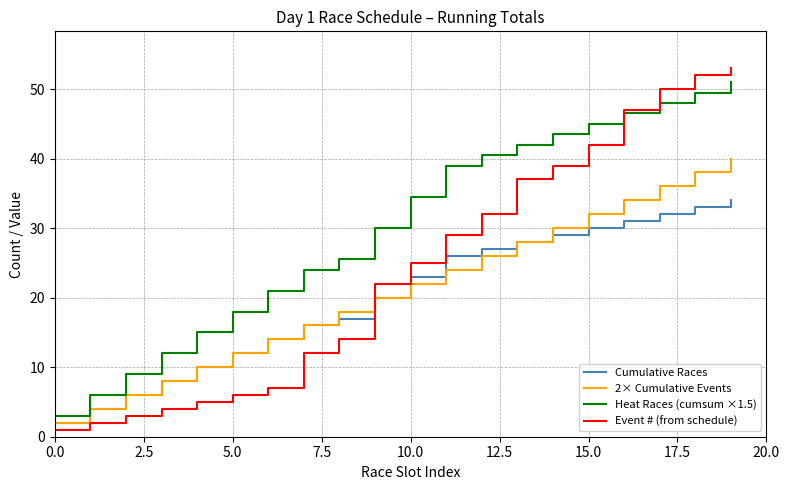

Reading left to right, what are all the values shown in this chart?

Cumulative Races: 2.0	4.0	6.0	8.0	10.0	12.0	14.0	16.0	17.0	20.0	23.0	26.0	27.0	28.0	29.0	30.0	31.0	32.0	33.0	34.0
2× Cumulative Events: 2.0	4.0	6.0	8.0	10.0	12.0	14.0	16.0	18.0	20.0	22.0	24.0	26.0	28.0	30.0	32.0	34.0	36.0	38.0	40.0
Heat Races (cumsum ×1.5): 3.0	6.0	9.0	12.0	15.0	18.0	21.0	24.0	25.5	30.0	34.5	39.0	40.5	42.0	43.5	45.0	46.5	48.0	49.5	51.0
Event # (from schedule): 1.0	2.0	3.0	4.0	5.0	6.0	7.0	12.0	14.0	22.0	25.0	29.0	32.0	37.0	39.0	42.0	47.0	50.0	52.0	53.0